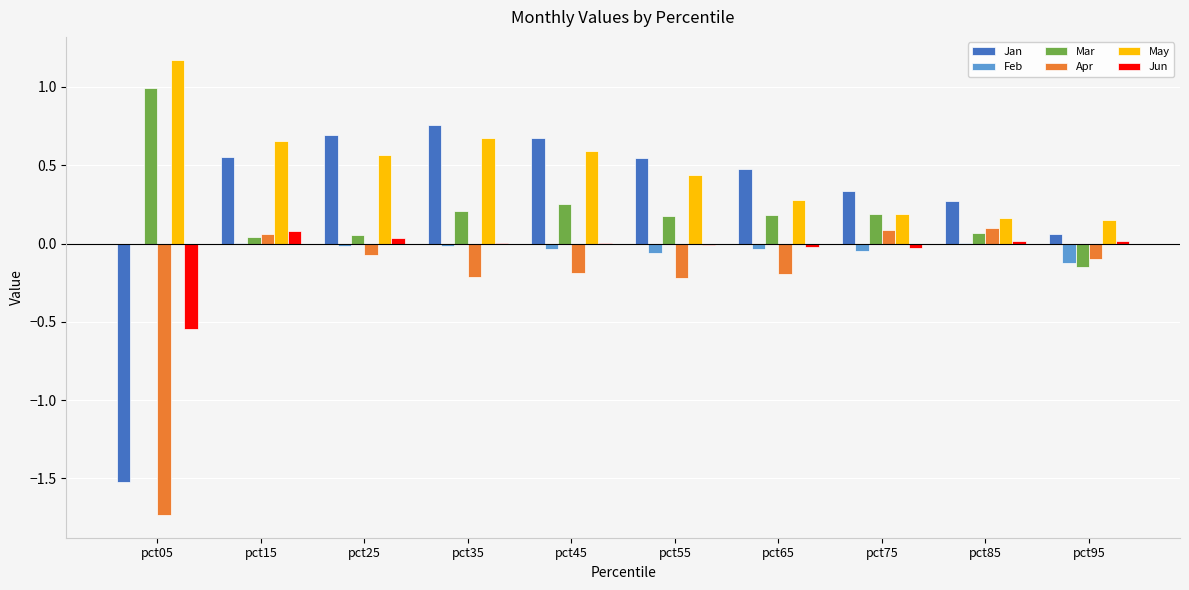

At which label does Mar reach its peak?

pct05